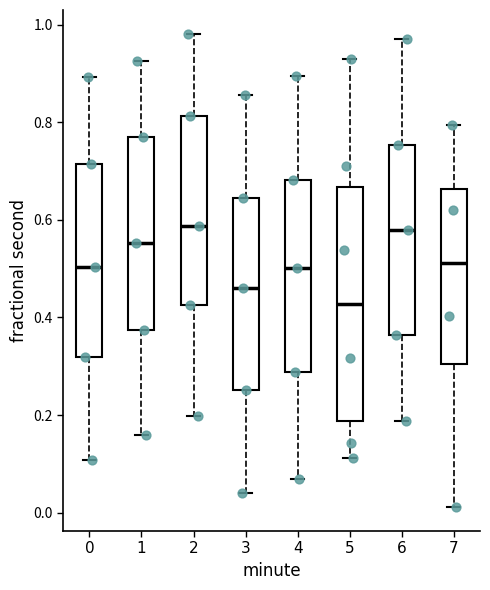

Reading left to right, transcribe this box plot: for each box, give where its median line is, the range the box spans, and where its two whiskers end, as read against the y-axis. The values are not printed on the chart, so give them approximately, as read against the axis.

0: median 0.50, box 0.32 to 0.72, whiskers 0.10 to 0.90
1: median 0.56, box 0.38 to 0.76, whiskers 0.16 to 0.92
2: median 0.58, box 0.42 to 0.82, whiskers 0.20 to 0.98
3: median 0.46, box 0.26 to 0.64, whiskers 0.04 to 0.86
4: median 0.50, box 0.28 to 0.68, whiskers 0.06 to 0.90
5: median 0.42, box 0.18 to 0.66, whiskers 0.12 to 0.92
6: median 0.58, box 0.36 to 0.76, whiskers 0.18 to 0.96
7: median 0.52, box 0.30 to 0.66, whiskers 0.02 to 0.80